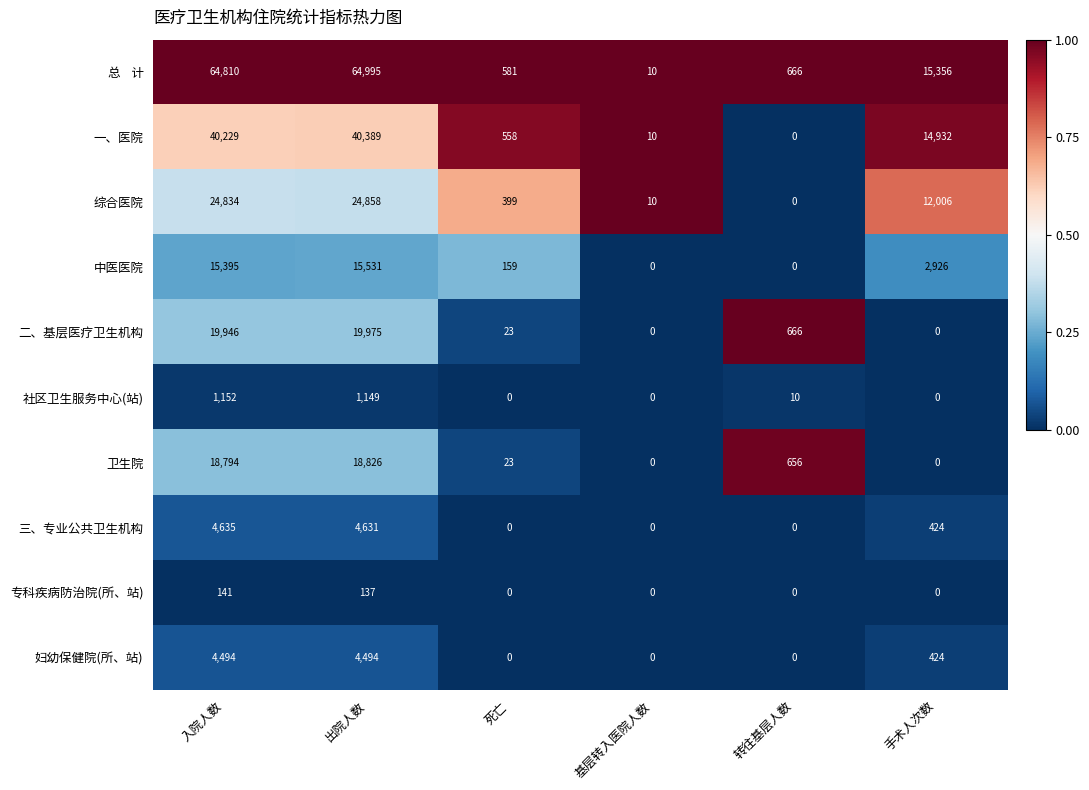

What is the maximum value shown in the chart?

64995